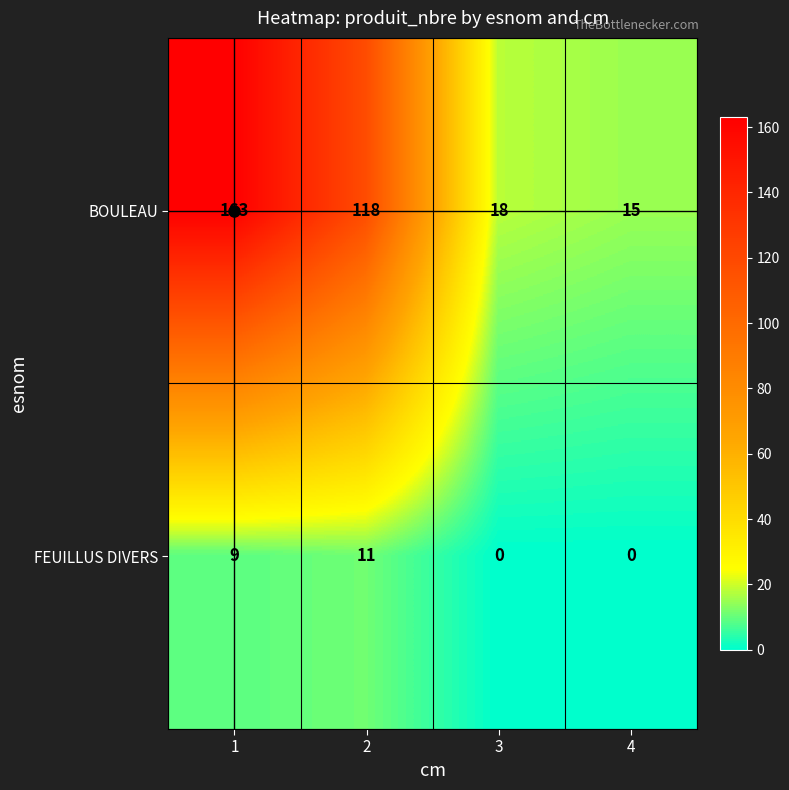

What is the greatest value displayed?

163